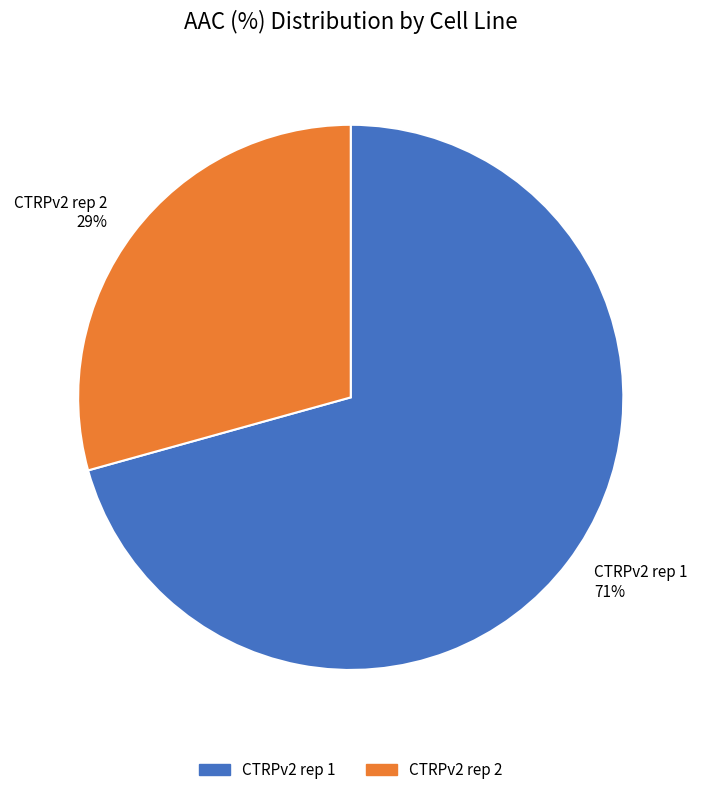

Between CTRPv2 rep 2 and CTRPv2 rep 1, which is larger?

CTRPv2 rep 1